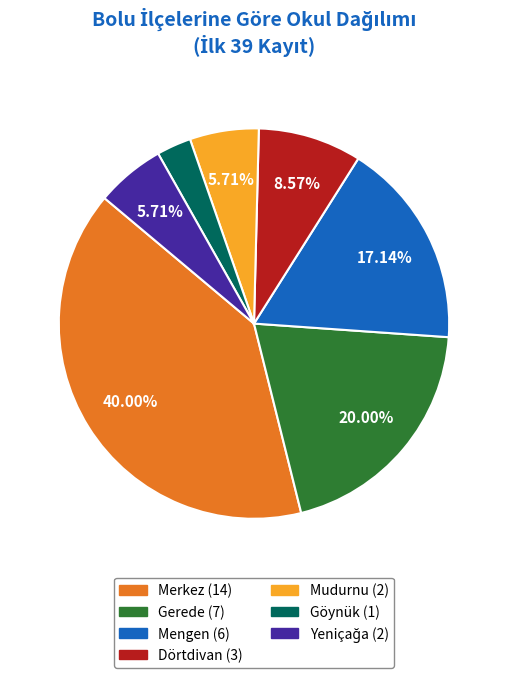

Is there any slice that represents more than half of the pie?

No